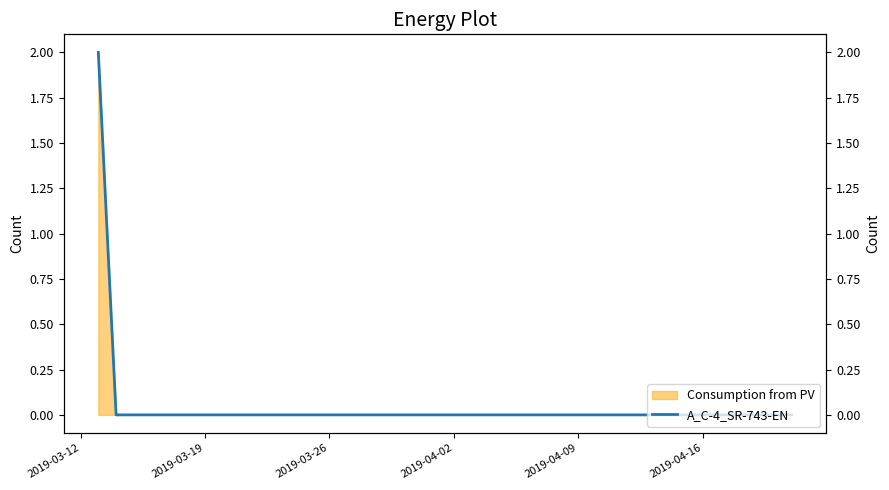

How many categories are shown in the chart?

40